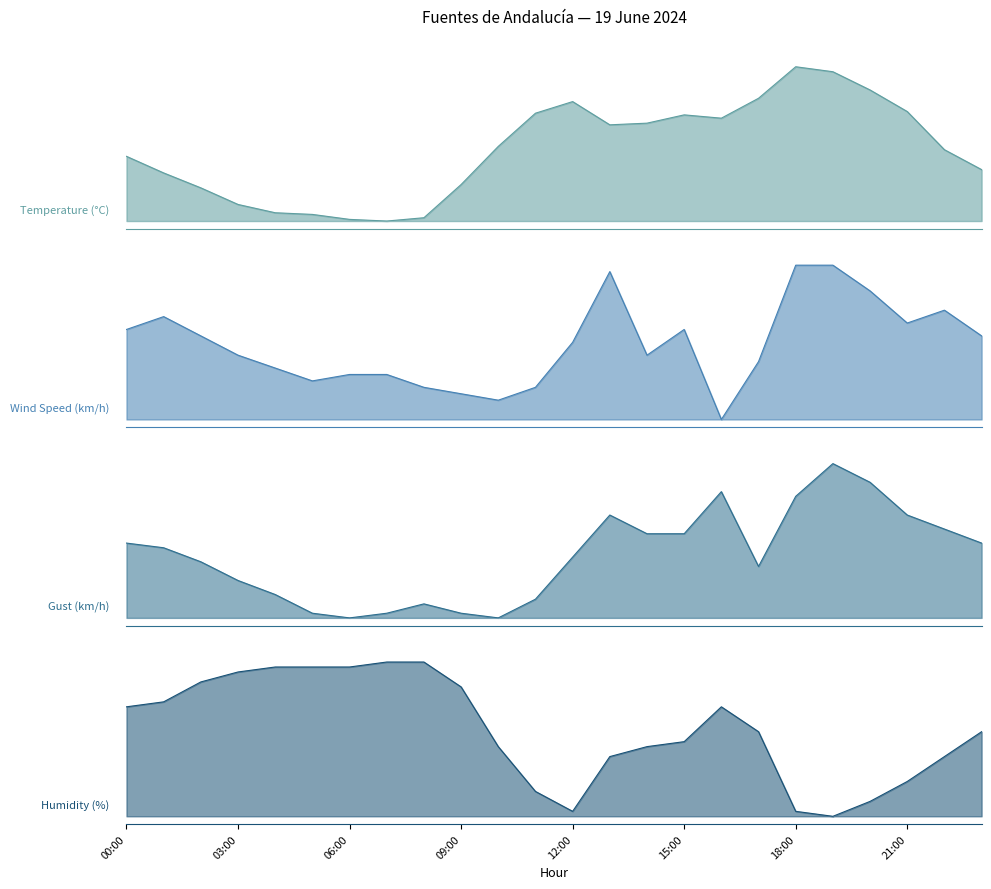

At how many categories does at least one series exceed 0?

24